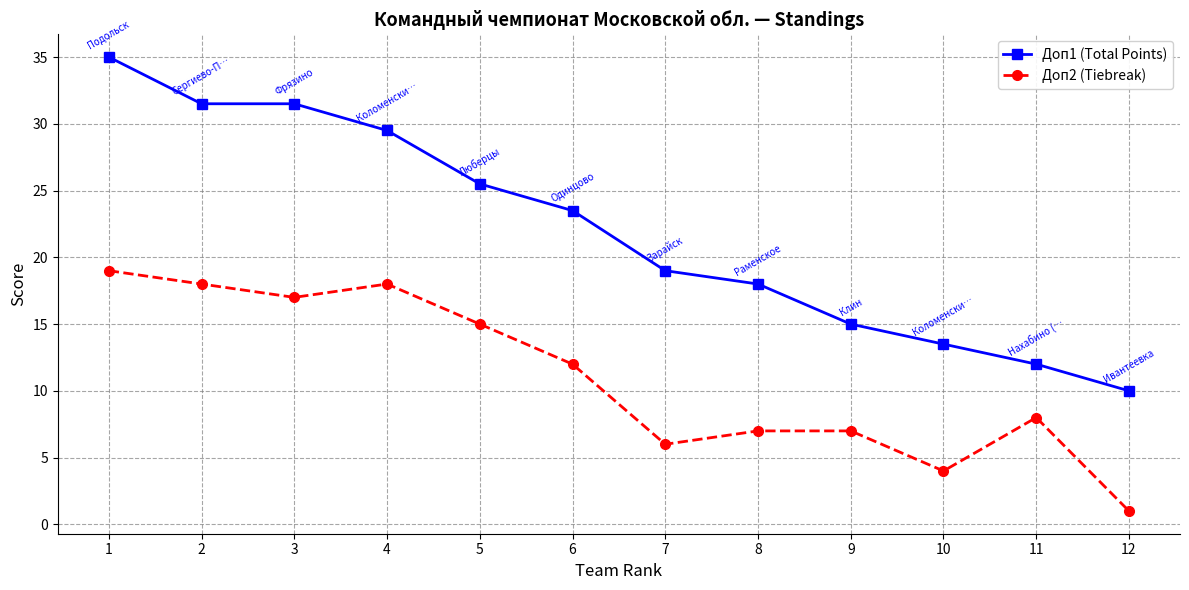

What are all the series names shown in the legend?

Доп1 (Total Points), Доп2 (Tiebreak)